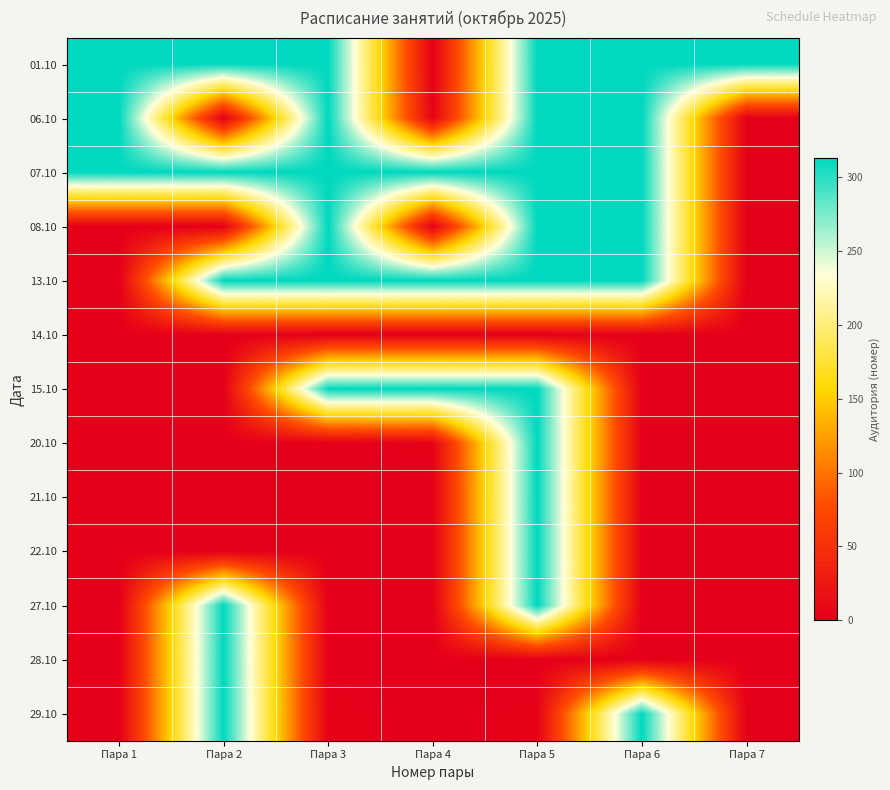

At which category does the chart reach its minimum across all series?

Пара 4